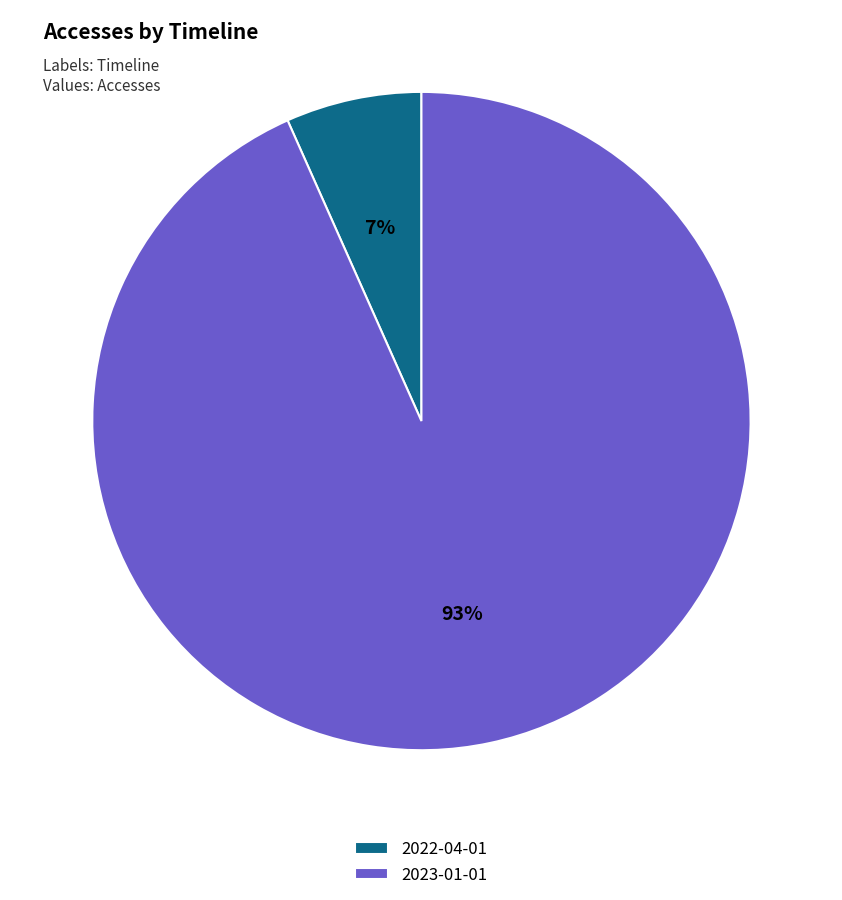

Do 2023-01-01 and 2022-04-01 together represent more than half of the pie?

Yes